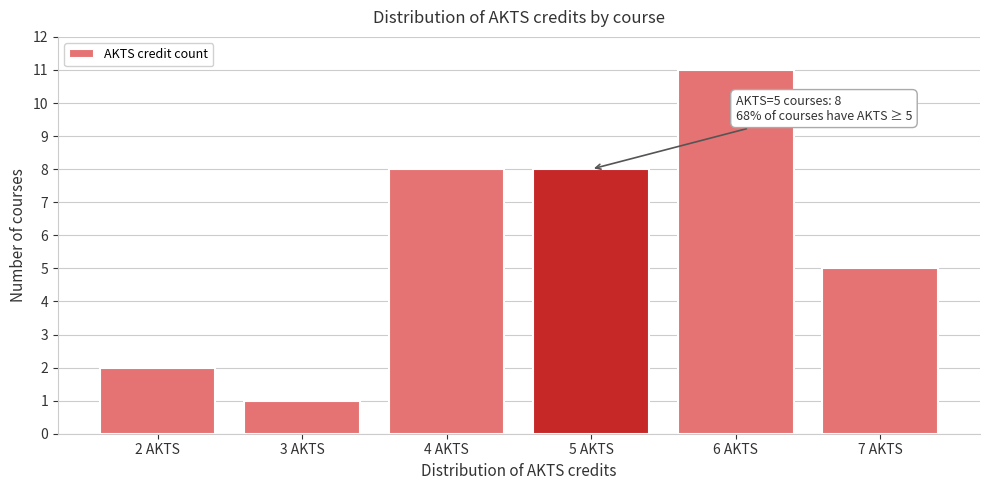

Over which range of the x-axis is the bar tallest?

5.5 to 6.5